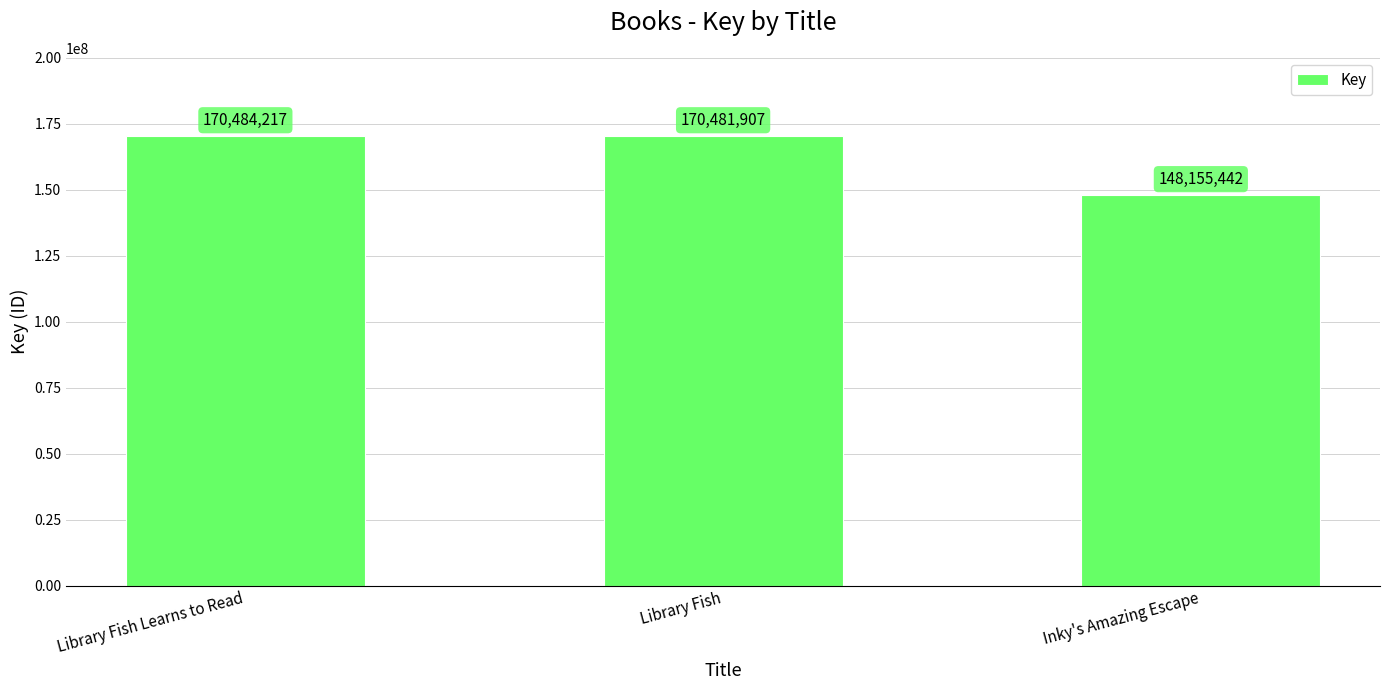

Are the bars grouped side by side (vs. stacked)?

No